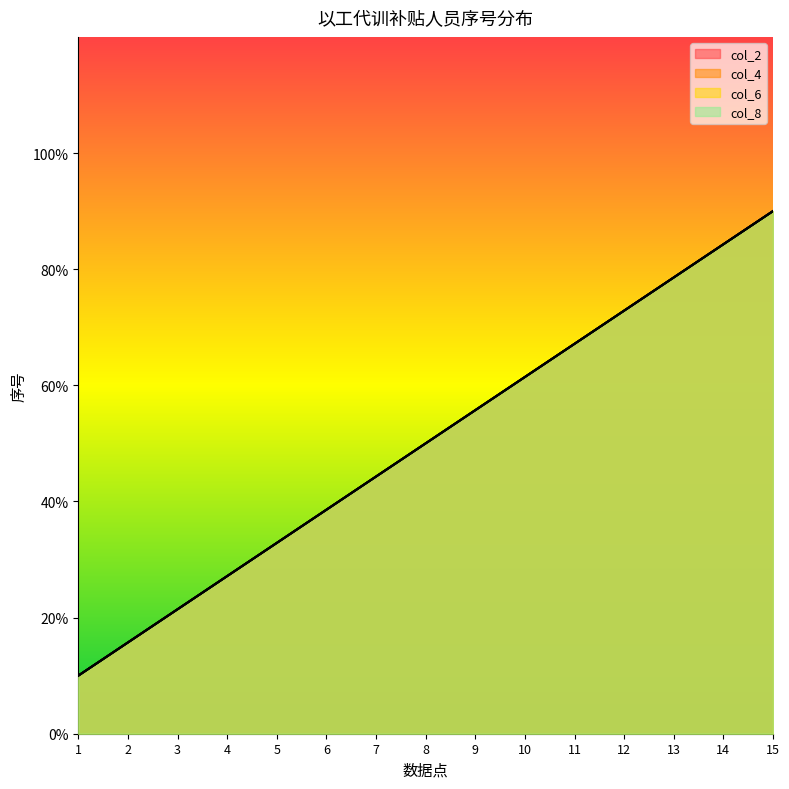

True or false: col_2 and col_6 cross at least once.

False